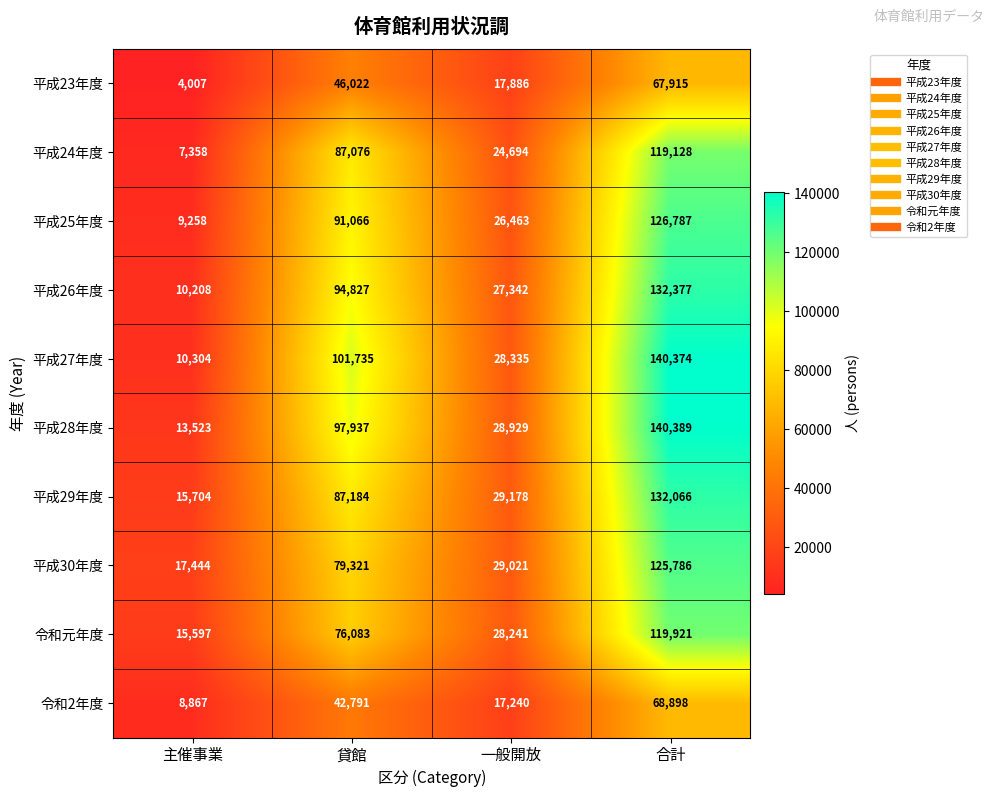

At 合計, list the series in order from smallest to largest.

平成23年度, 令和2年度, 平成24年度, 令和元年度, 平成30年度, 平成25年度, 平成29年度, 平成26年度, 平成27年度, 平成28年度